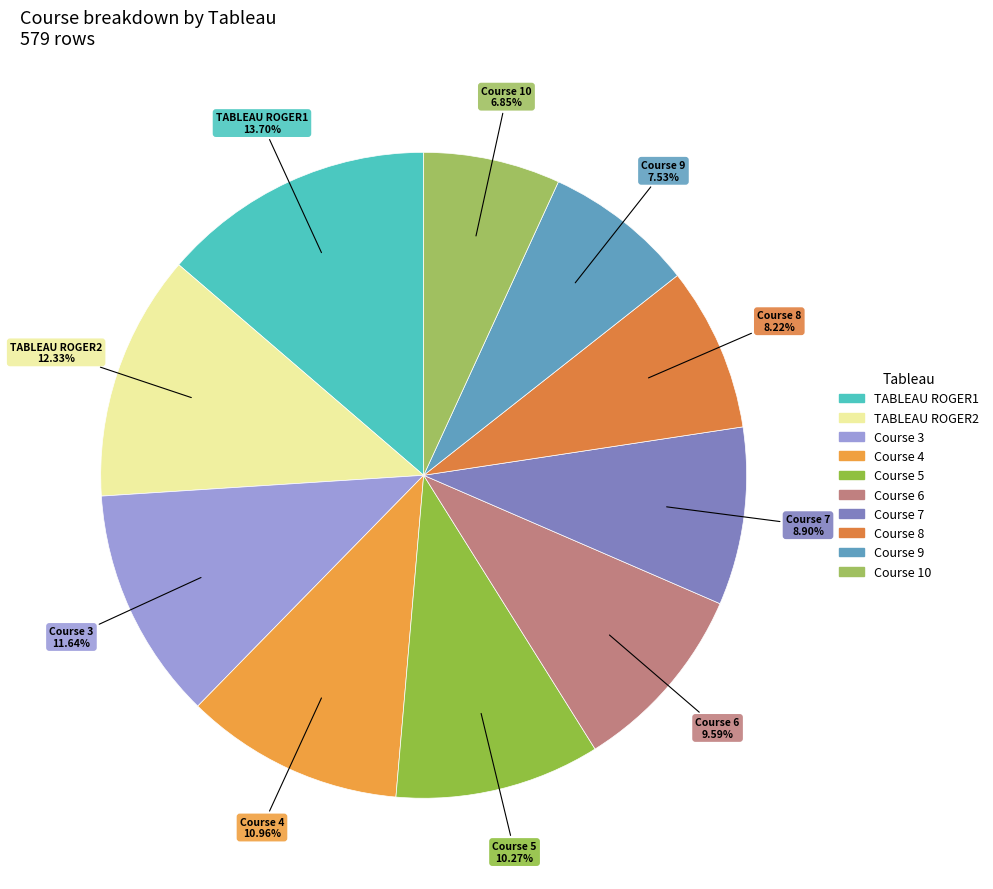

What is the largest slice in the pie chart?

TABLEAU ROGER1